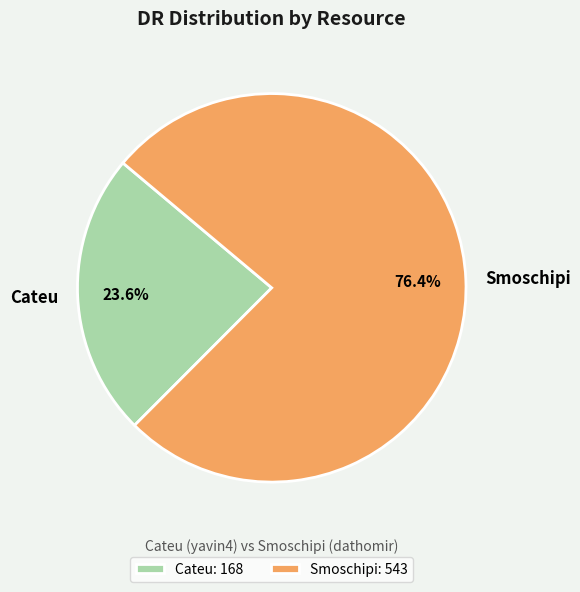

Which slice is the smallest?

Cateu